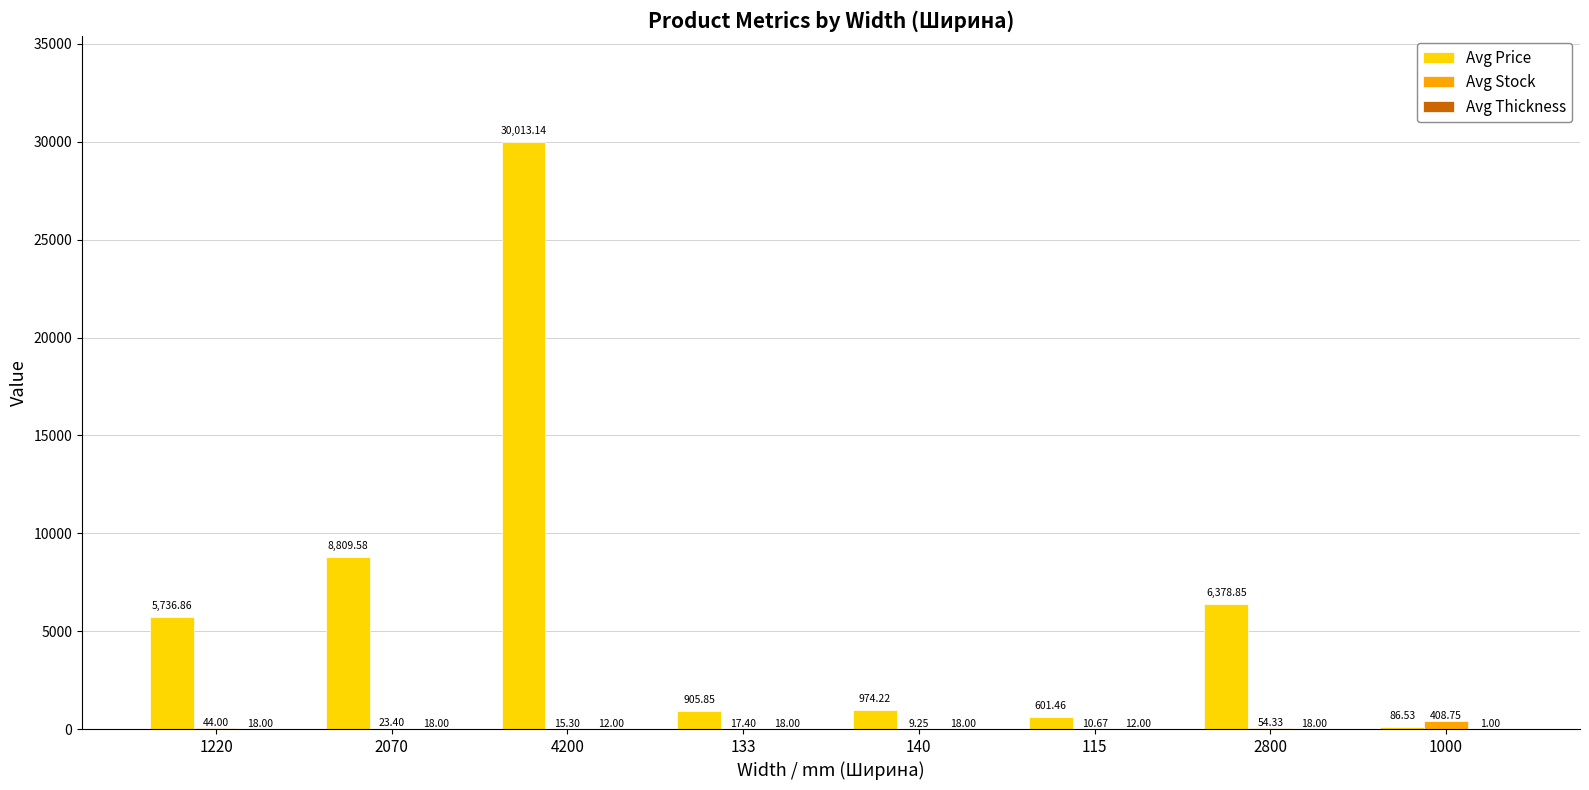

Which series has the largest total across all categories?

Avg Price